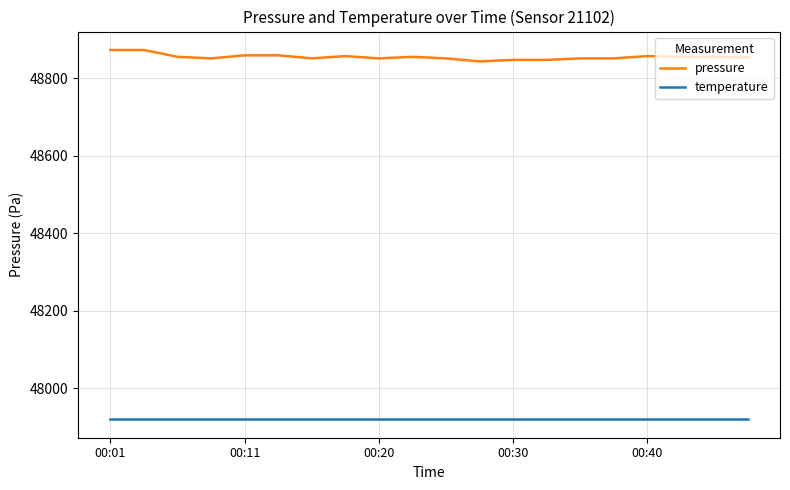

True or false: pressure and temperature cross at least once.

False